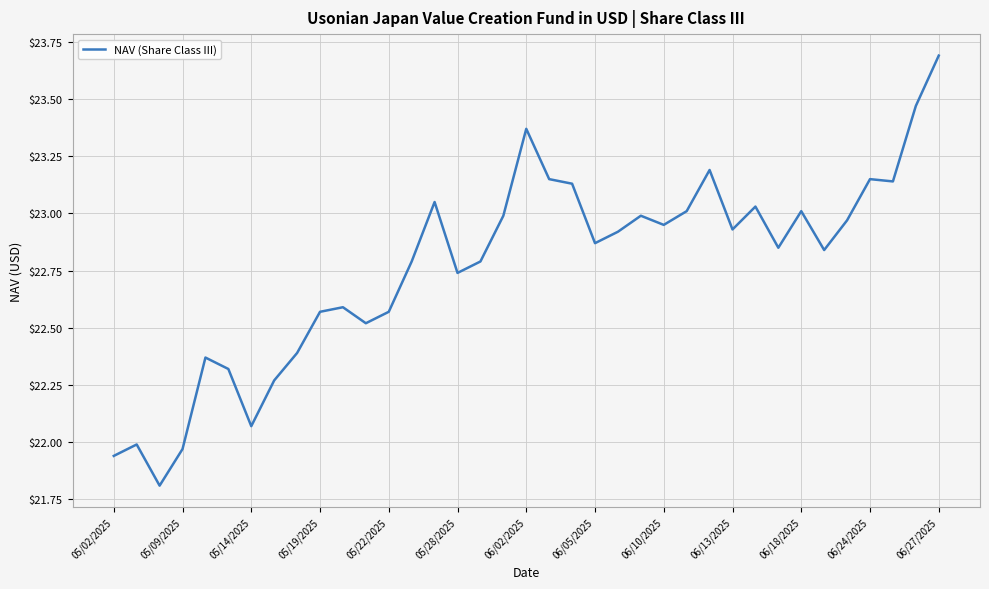

What is the maximum value shown in the chart?

23.7